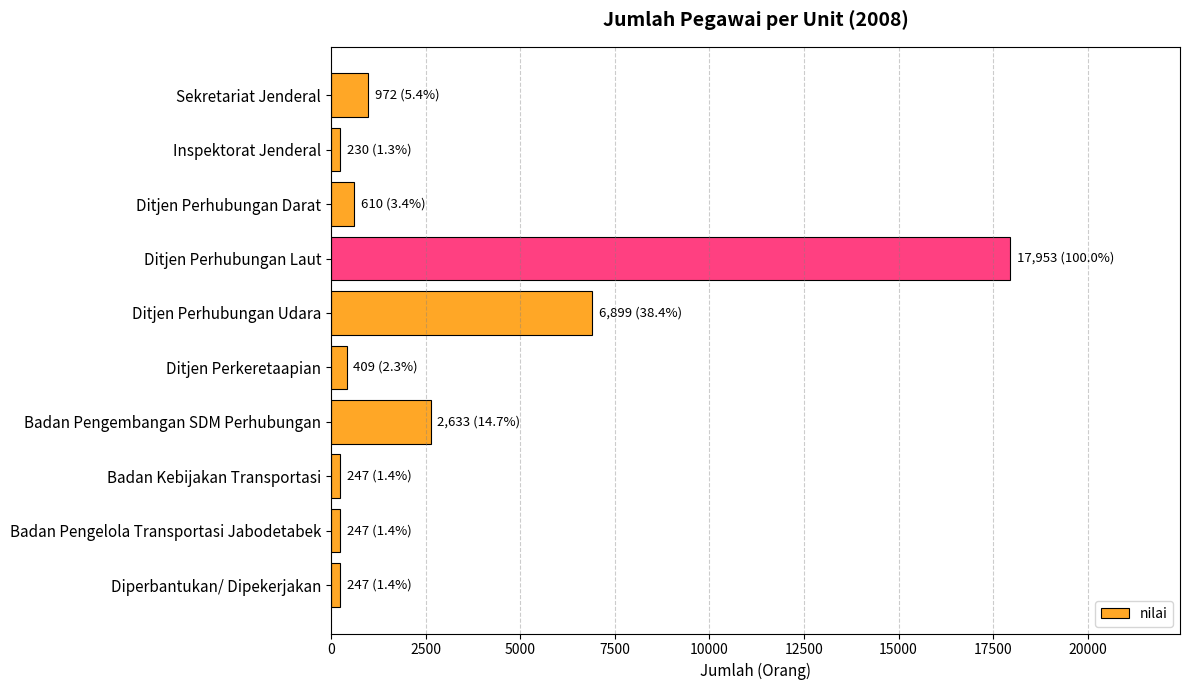

Is it true that the value at Ditjen Perhubungan Udara is 3845?

False